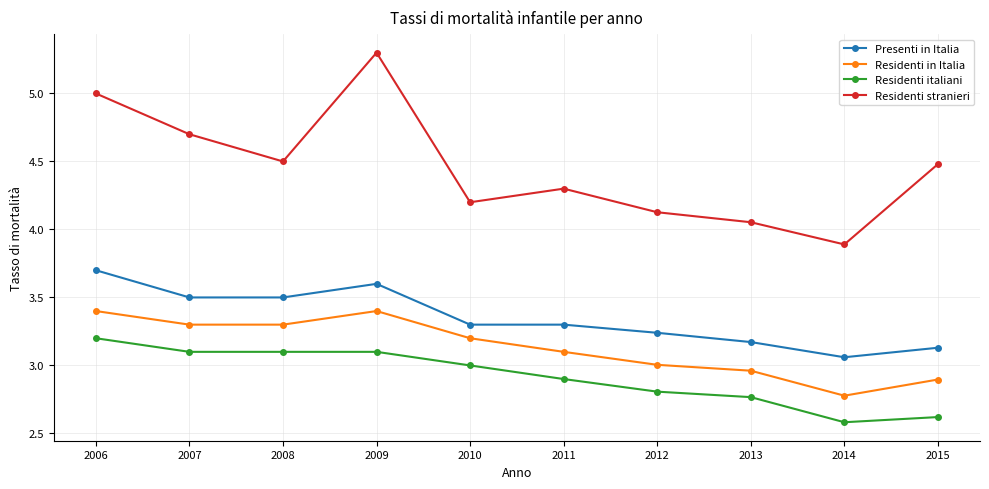

True or false: Residenti stranieri and Residenti in Italia cross at least once.

False